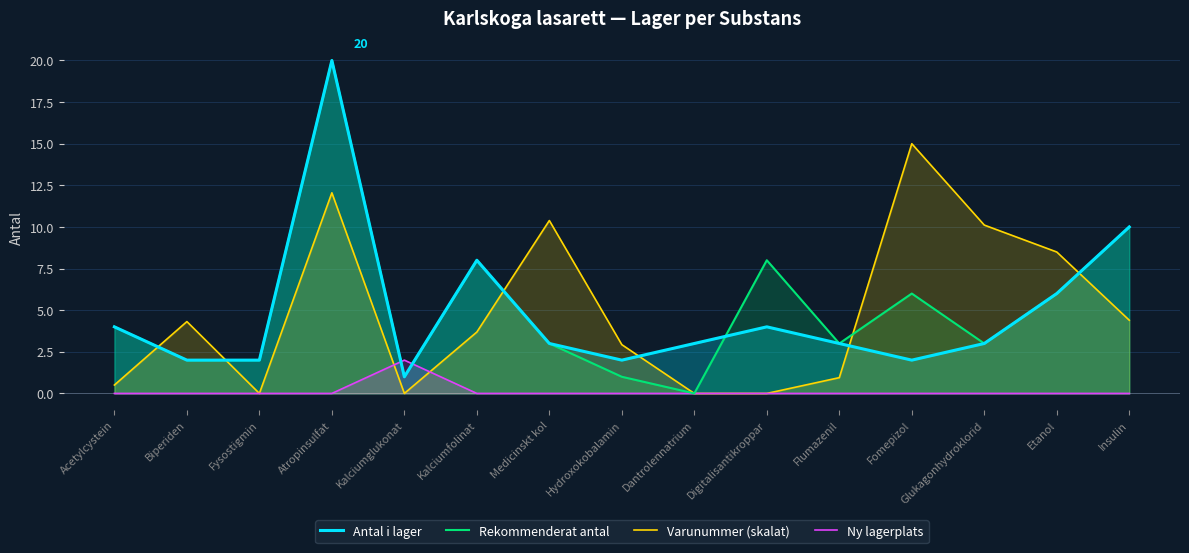

Rank the categories by Antal i lager value from lowest to highest.

Kalciumglukonat, Biperiden, Fysostigmin, Hydroxokobalamin, Fomepizol, Medicinskt kol, Dantrolennatrium, Flumazenil, Glukagonhydroklorid, Acetylcystein, Digitalisantikroppar, Etanol, Kalciumfolinat, Insulin, Atropinsulfat